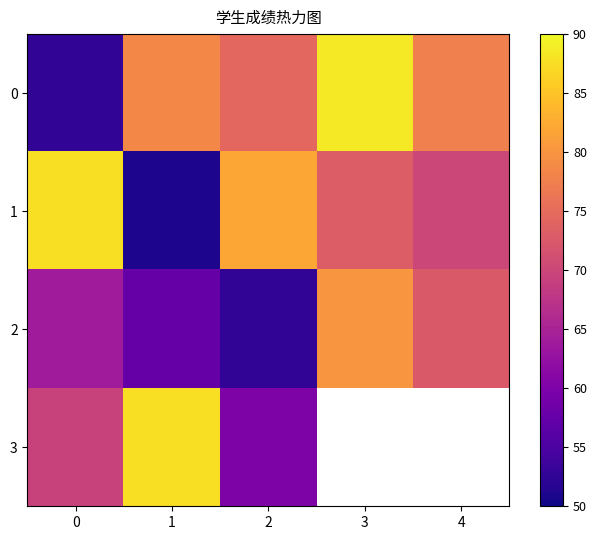

What is the sum of the 2 values at 3 and 2?

132.5